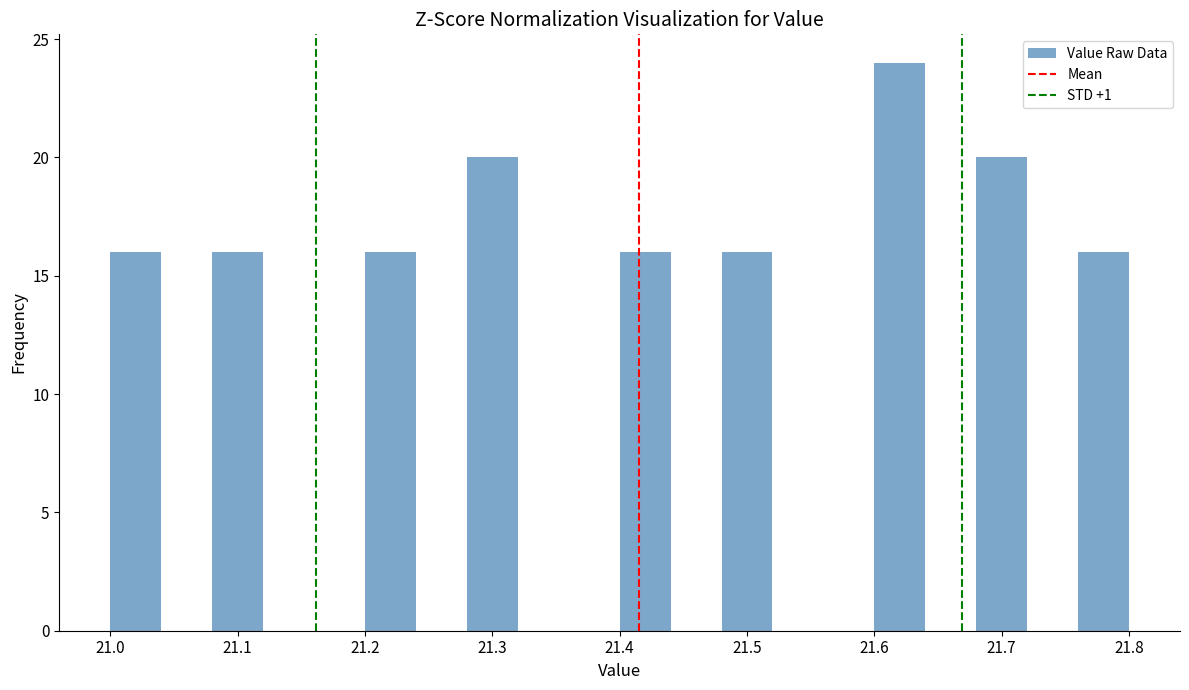

Which range on the x-axis has the tallest bar?

21.60 to 21.64